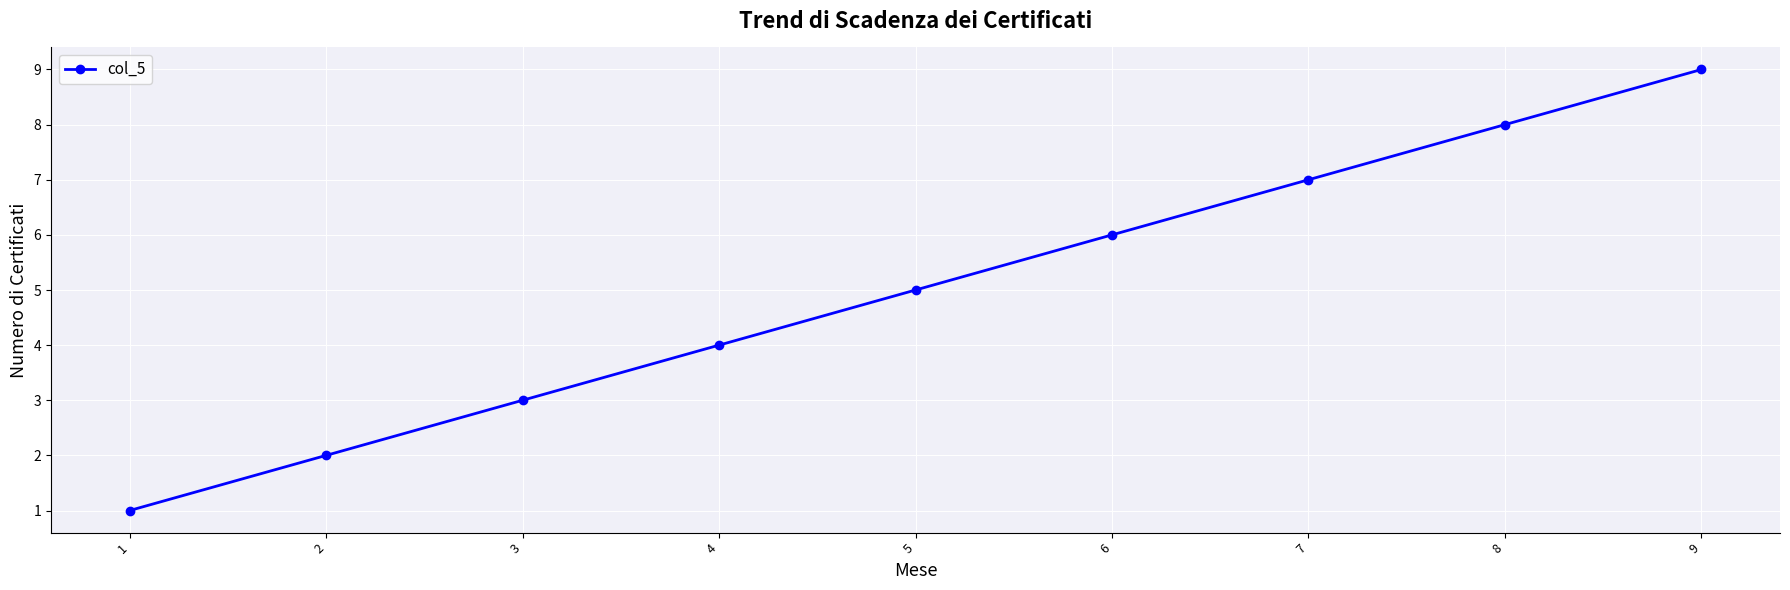

What is the minimum value shown in the chart?

1